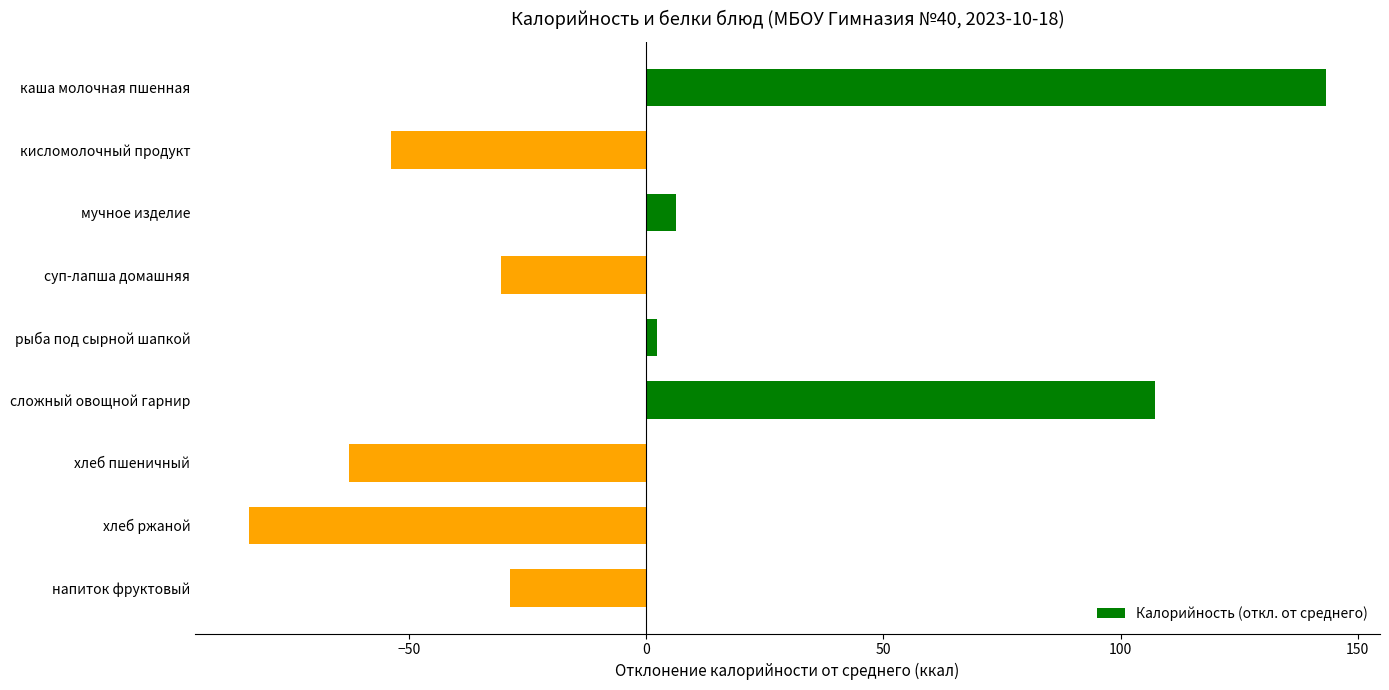

Between хлеб пшеничный and хлеб ржаной, which is larger?

хлеб пшеничный